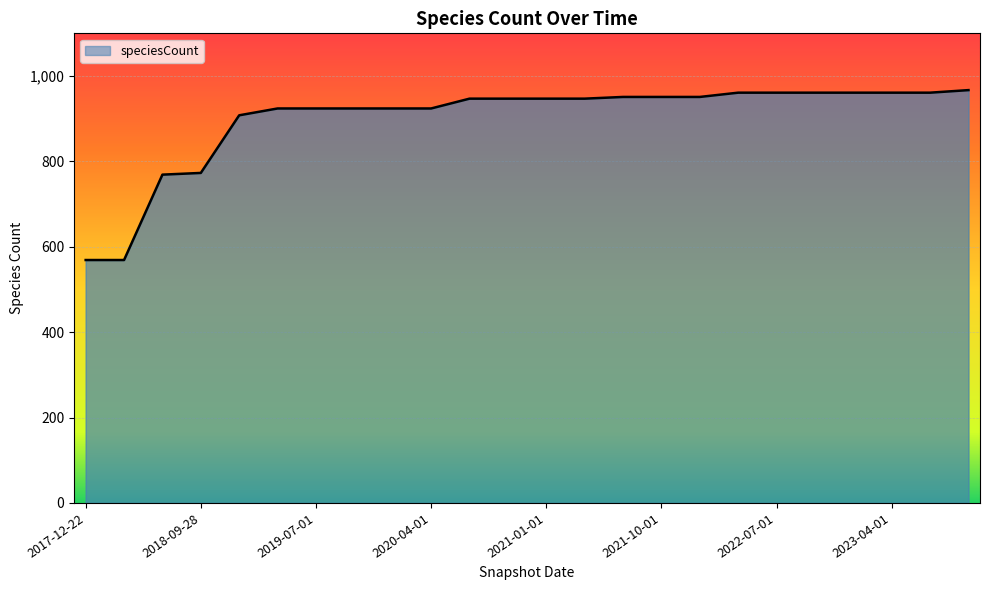

What is the greatest value displayed?

967